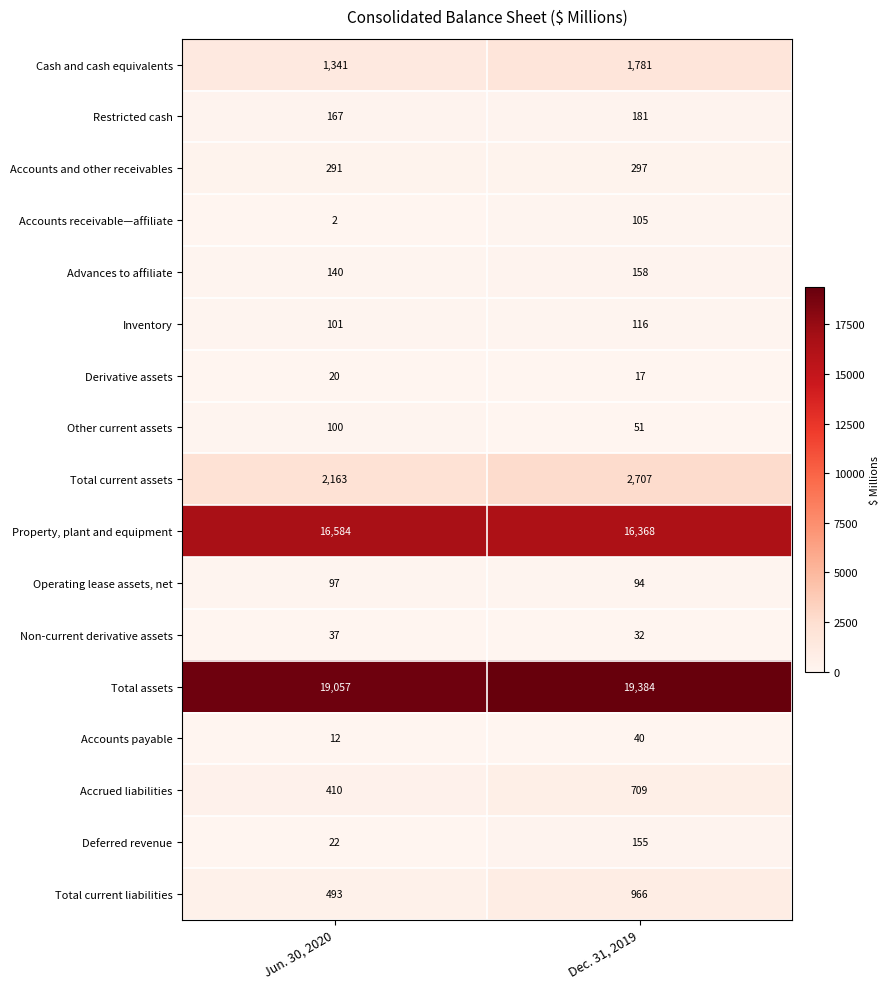

Which series changed the most between Jun. 30, 2020 and Dec. 31, 2019?

Total current assets